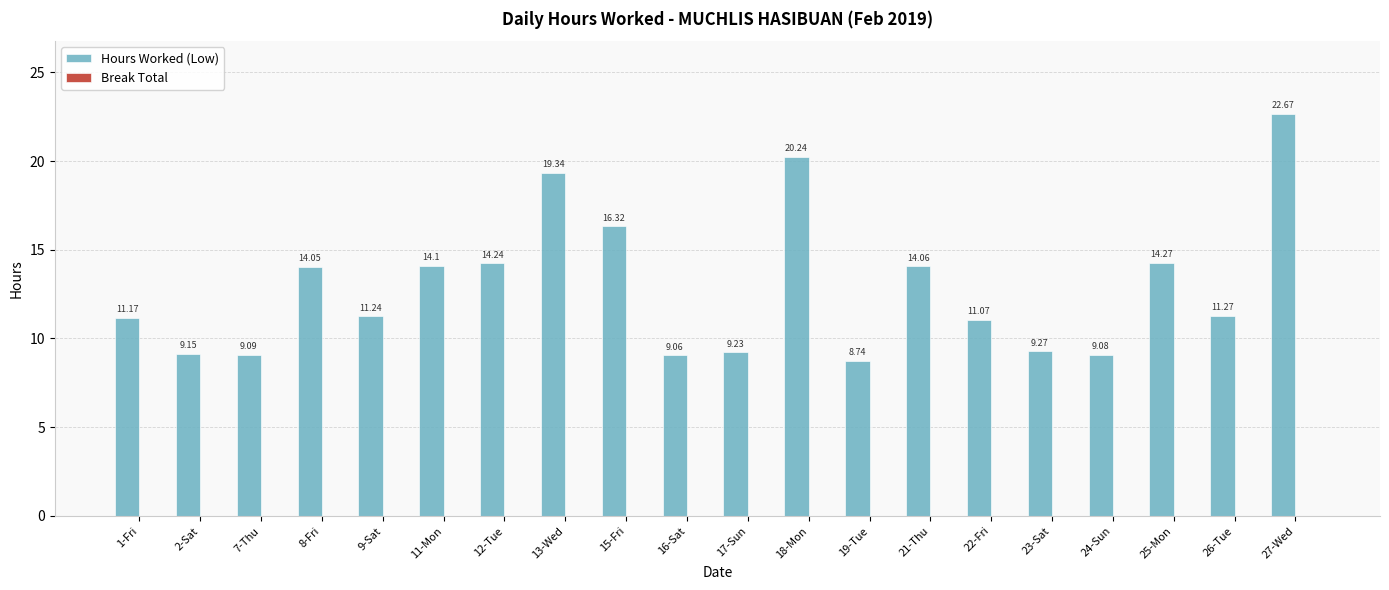

What is the average value?

12.9